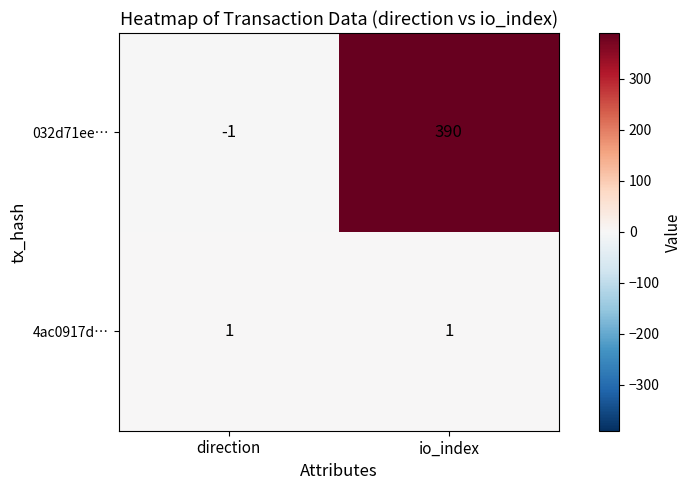

Which series changed the most between direction and io_index?

032d71ee…